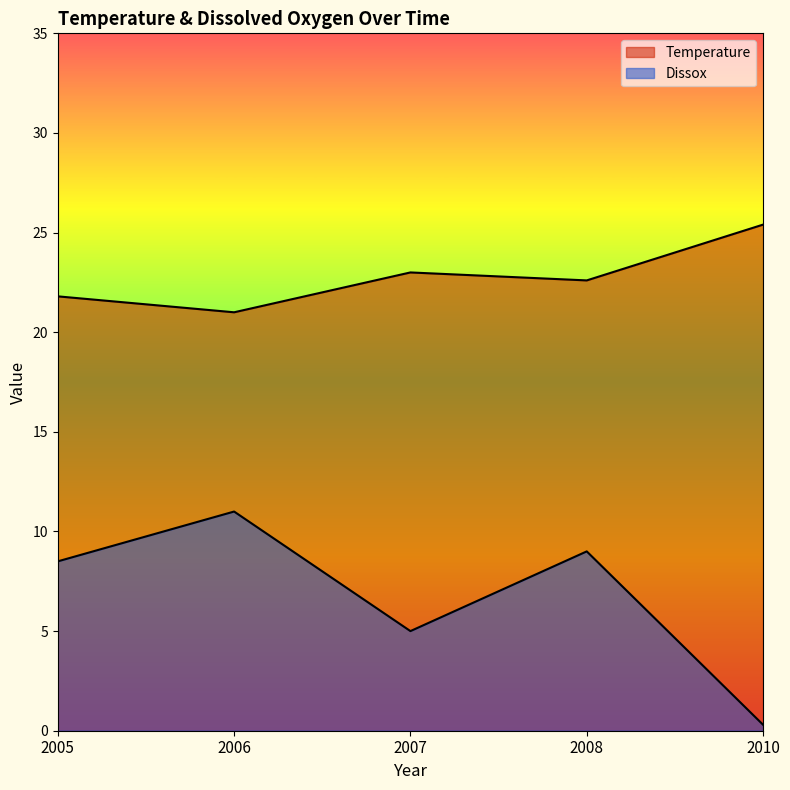

Is it true that Dissox equals 2.5 at 2007?

False